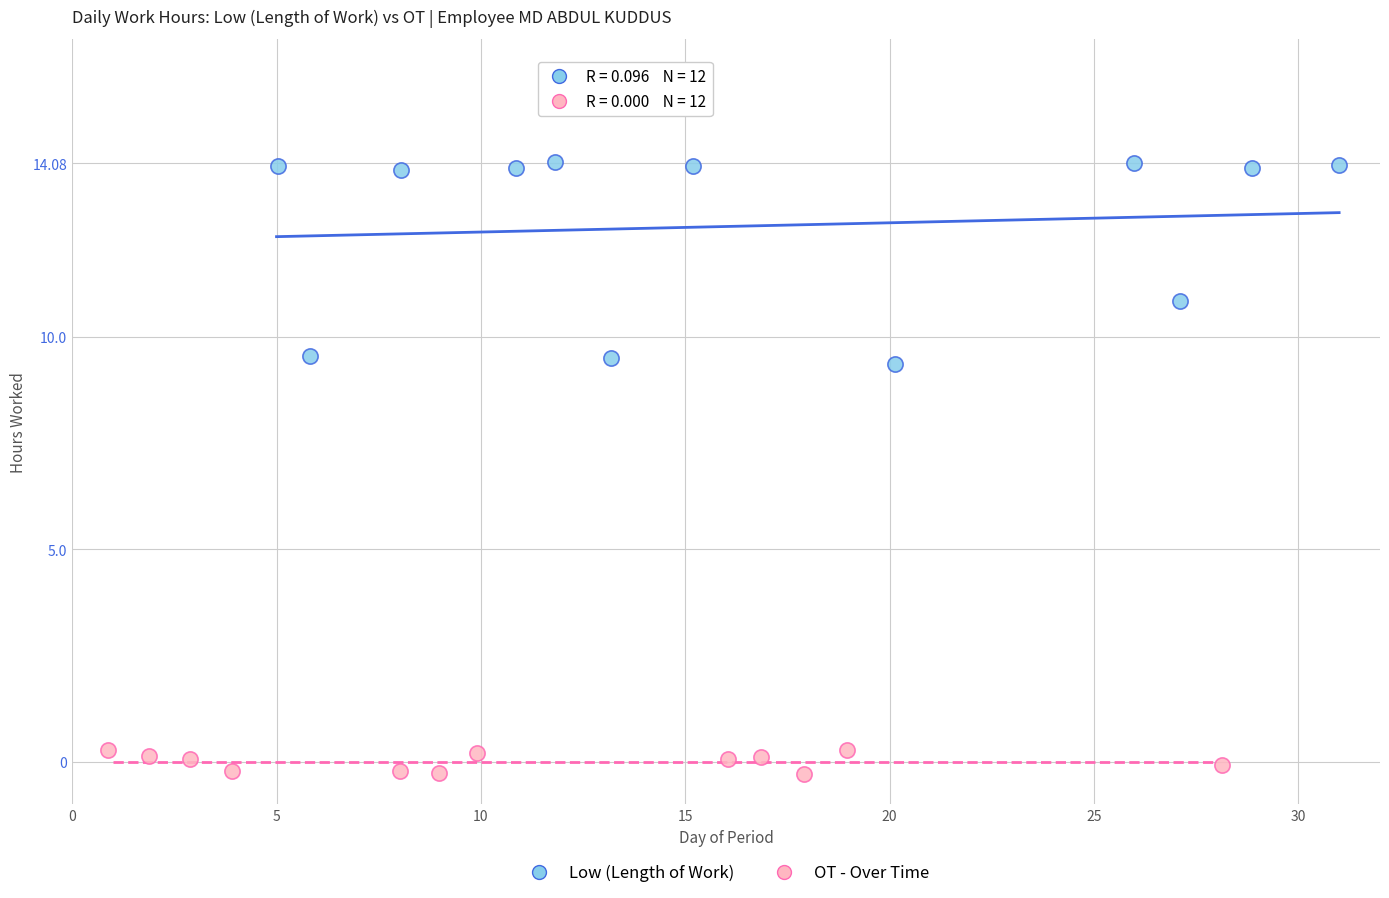

Which series reaches the minimum Y coordinate?

OT - Over Time